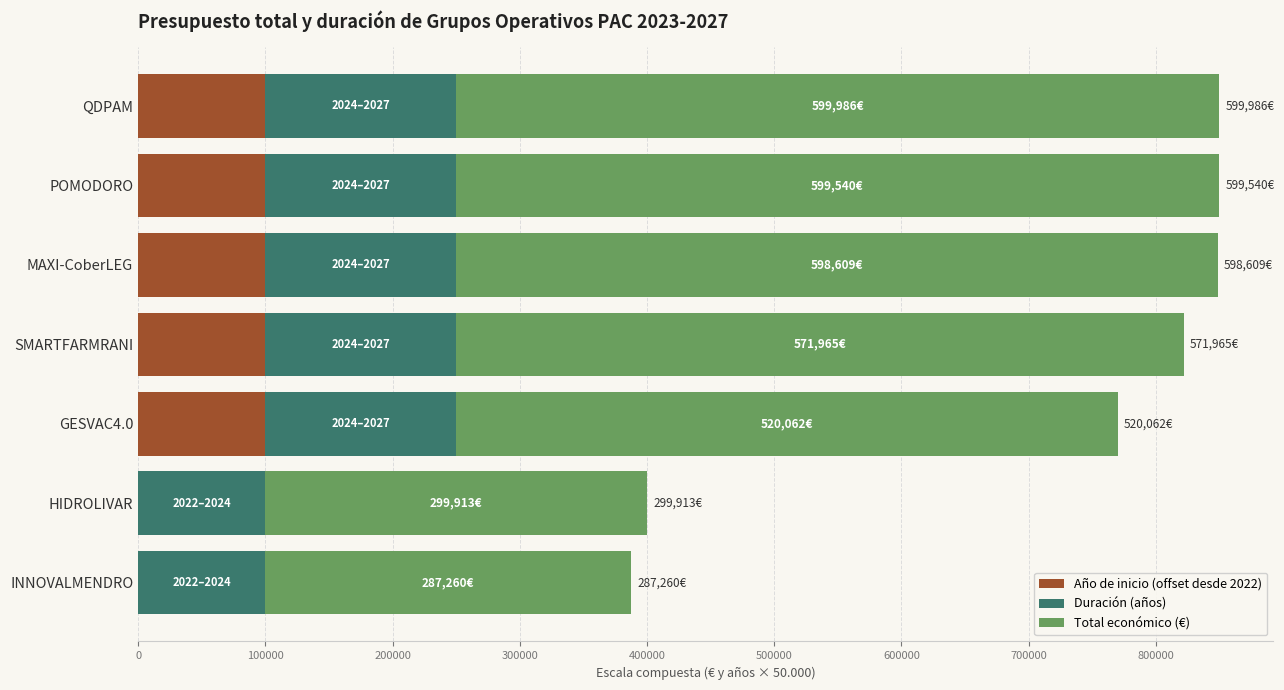

The Año de inicio (offset desde 2022) series shows 161147 at QDPAM. True or false?

False